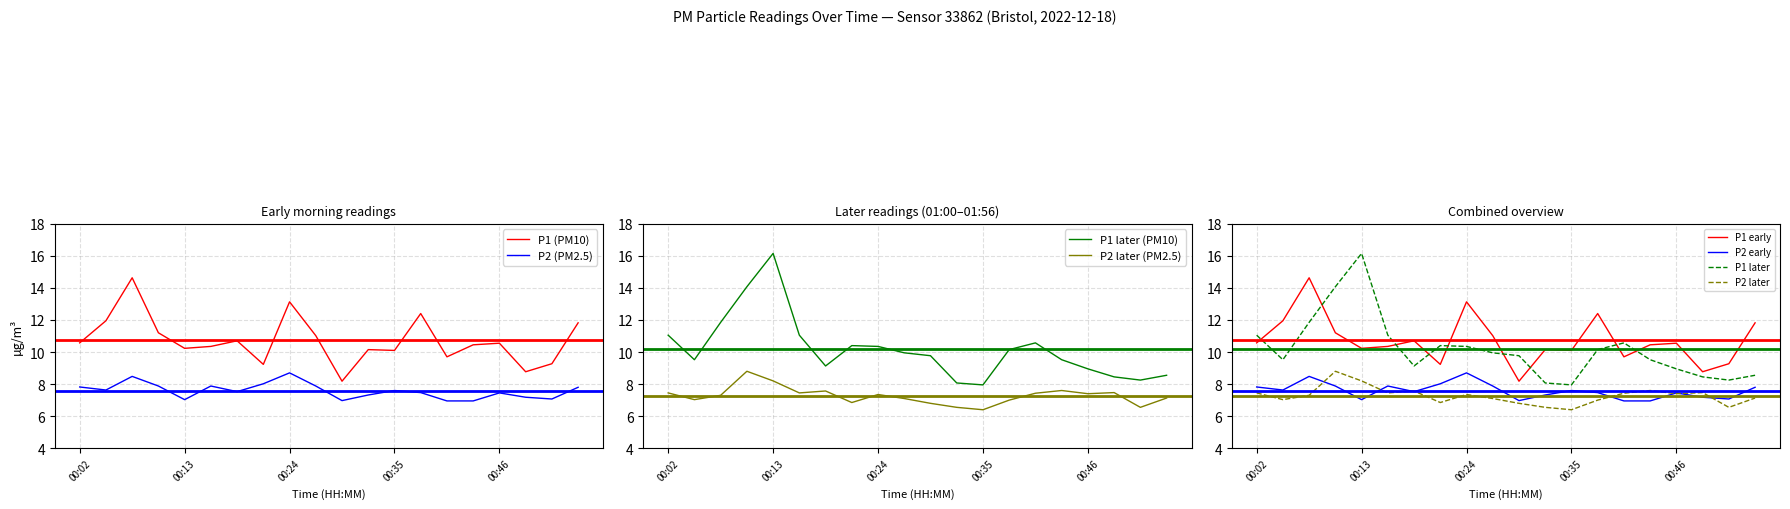

In P2, how many points are lower than both neighbors (excluding endpoints)?

5